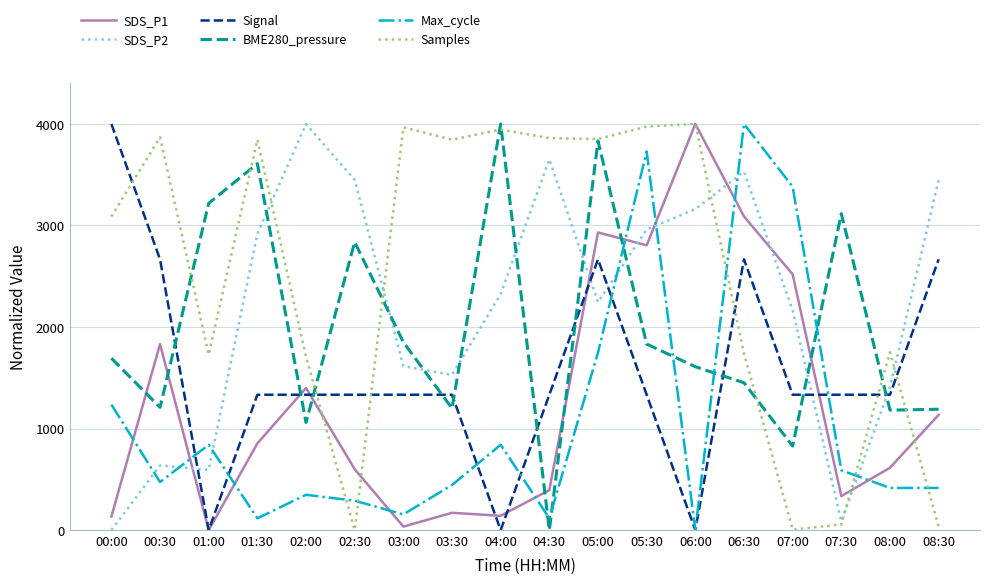

At 06:30, list the series in order from largest to smallest.

Max_cycle, SDS_P2, SDS_P1, Signal, Samples, BME280_pressure